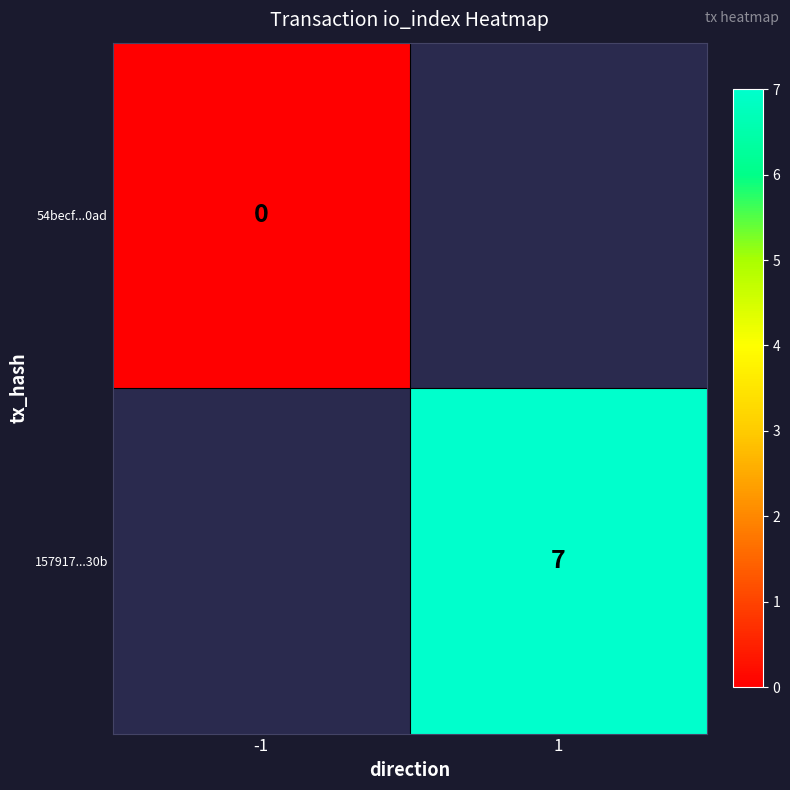

Is it true that 157917...30b equals 7 at 1?

True